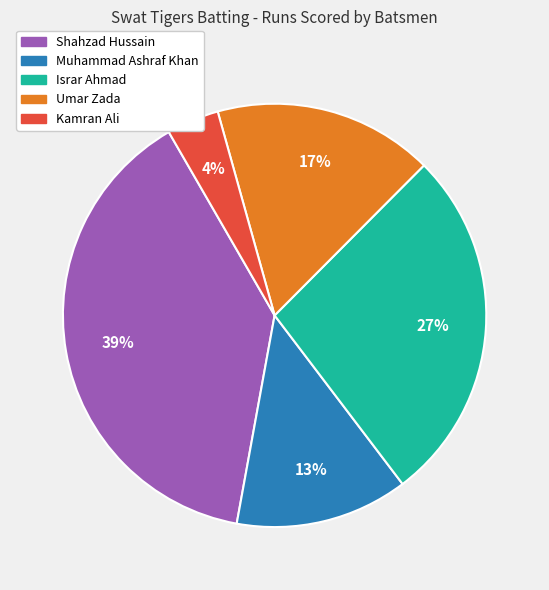

Is there any slice that represents more than half of the pie?

No